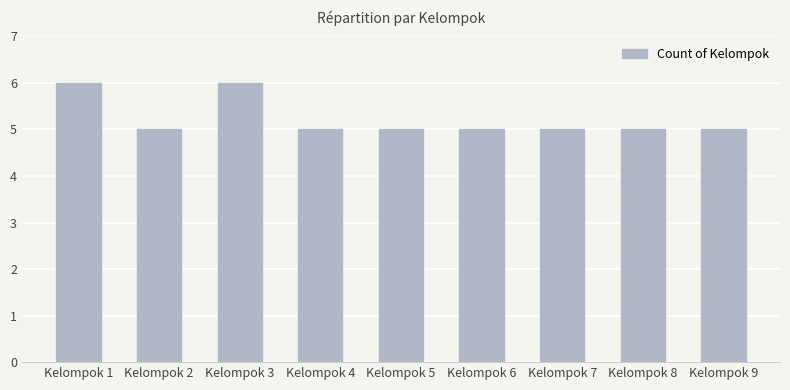

What value does the data have at Kelompok 3?

6